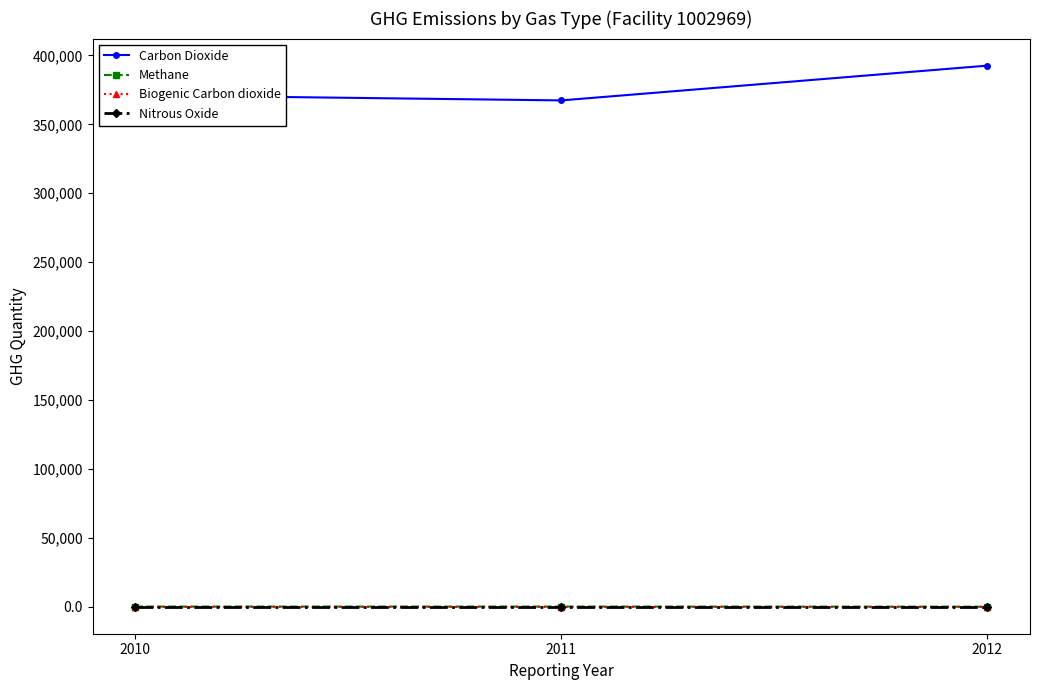

Does the chart have visible grid lines?

No